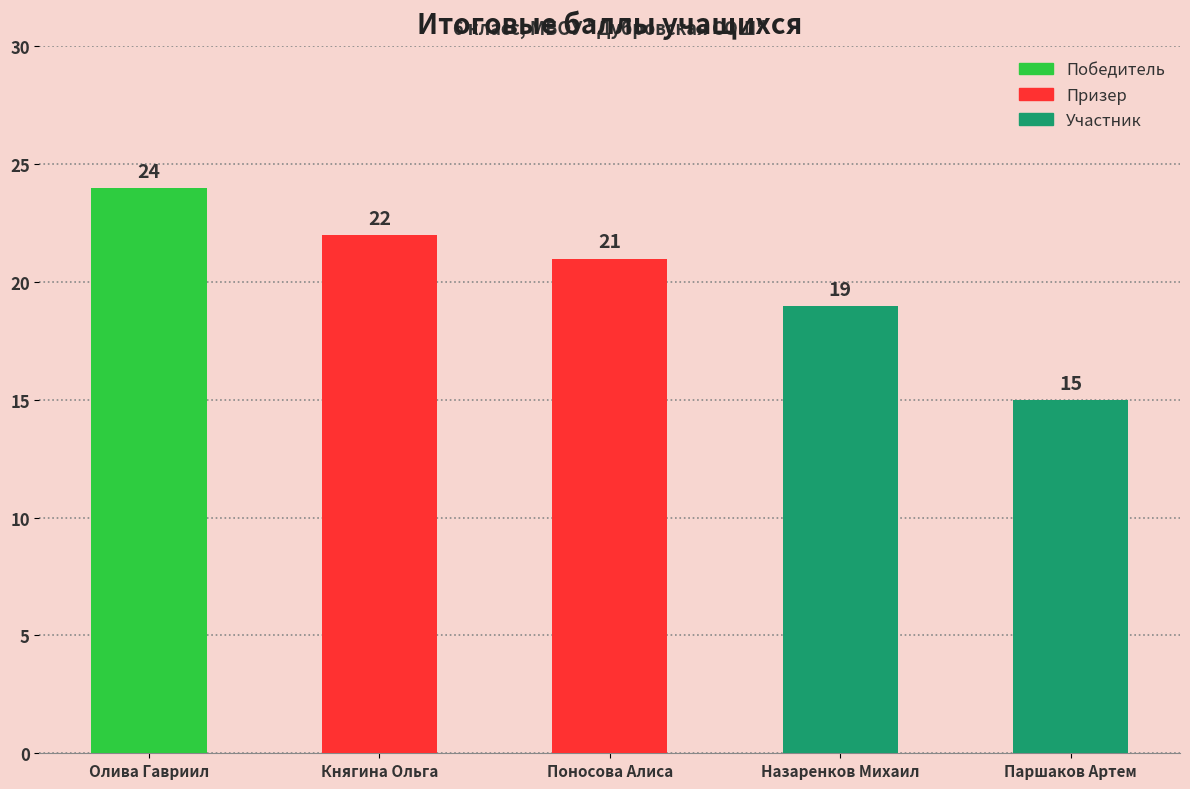

At which label does the data first exceed 21?

Олива Гавриил